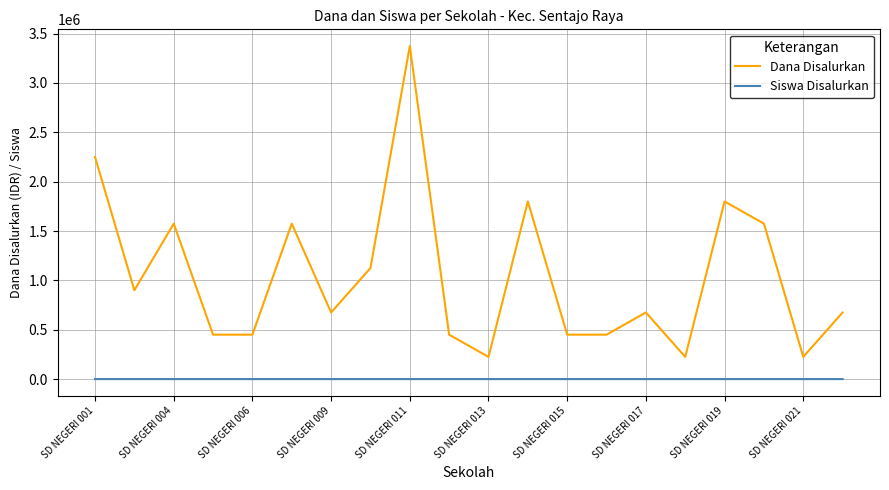

Which series has the largest total across all categories?

Dana Disalurkan